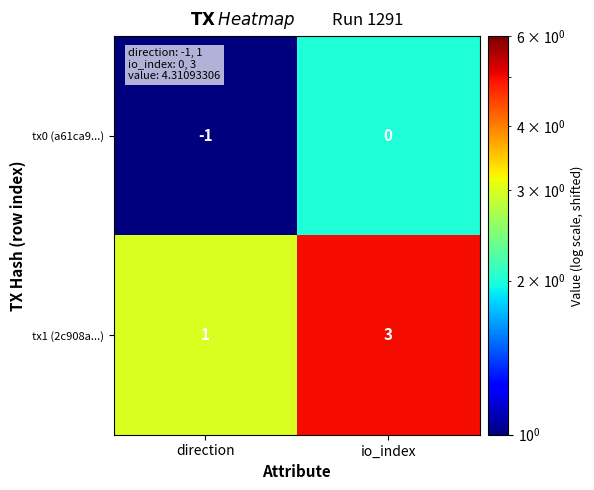

List the labels in order of tx1 (2c908a...) value, largest first.

io_index, direction